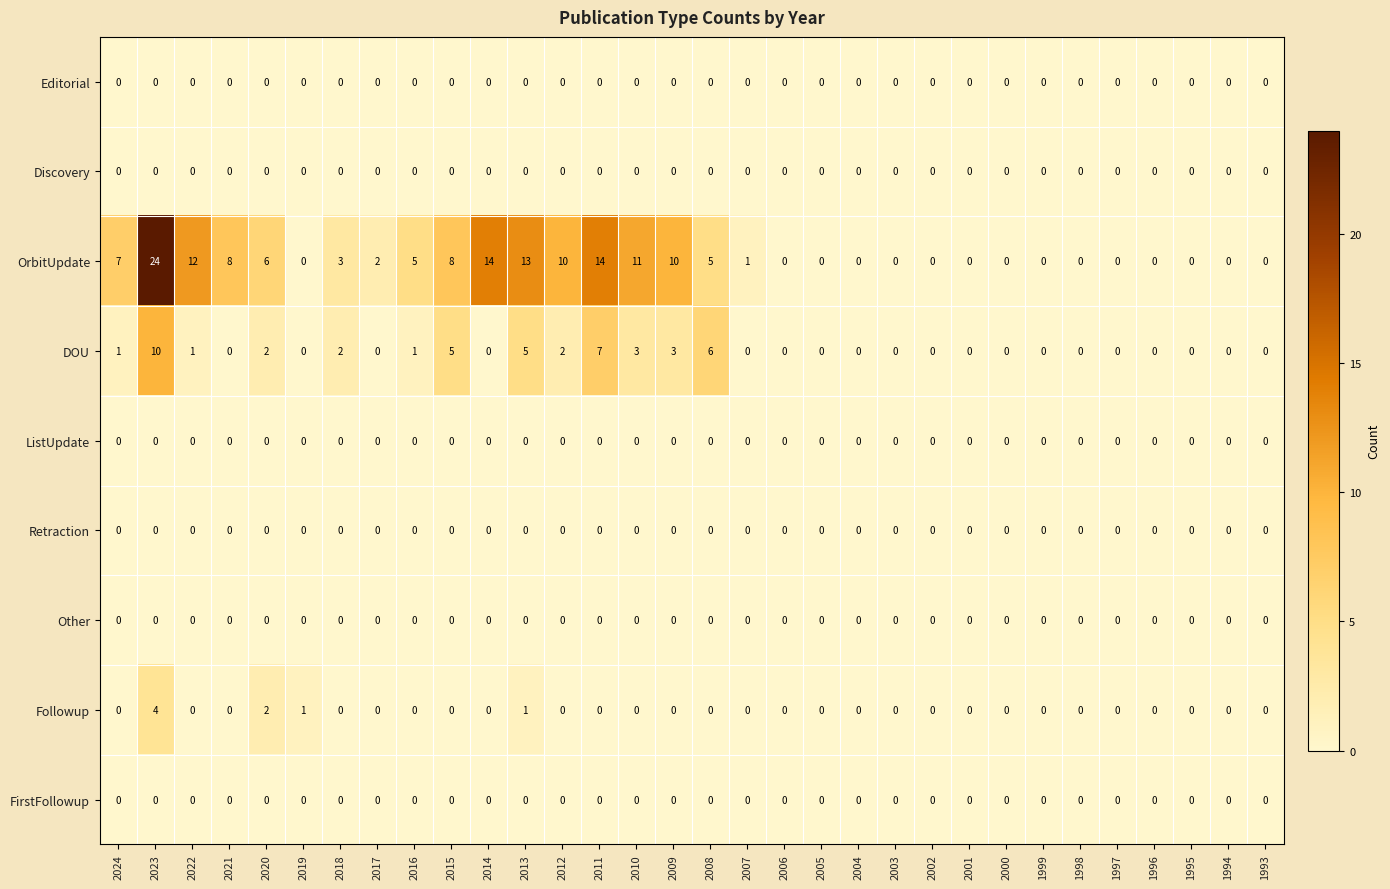

What is the greatest value displayed?

24